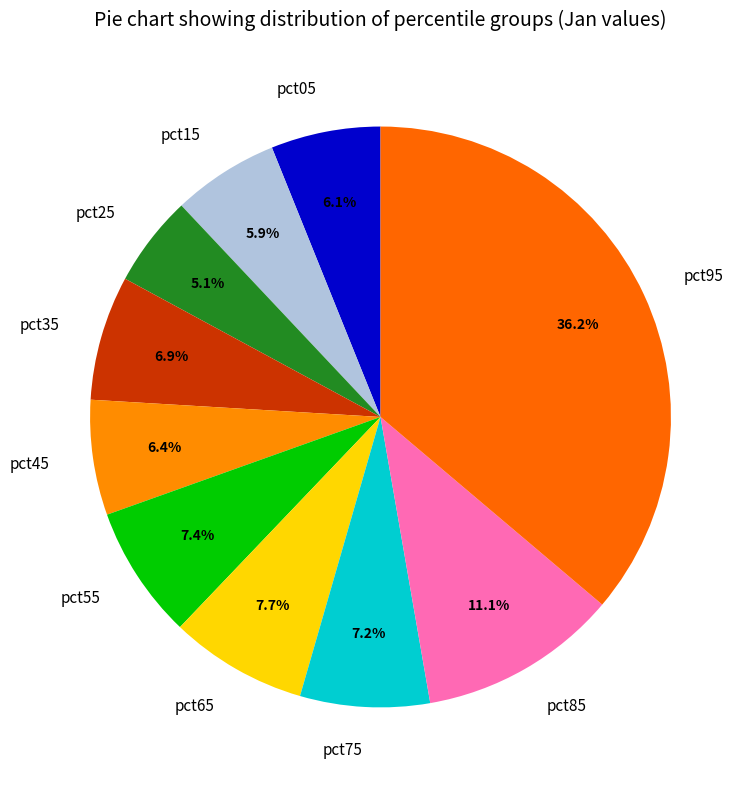

Combined, do pct35 and pct65 account for over 50%?

No